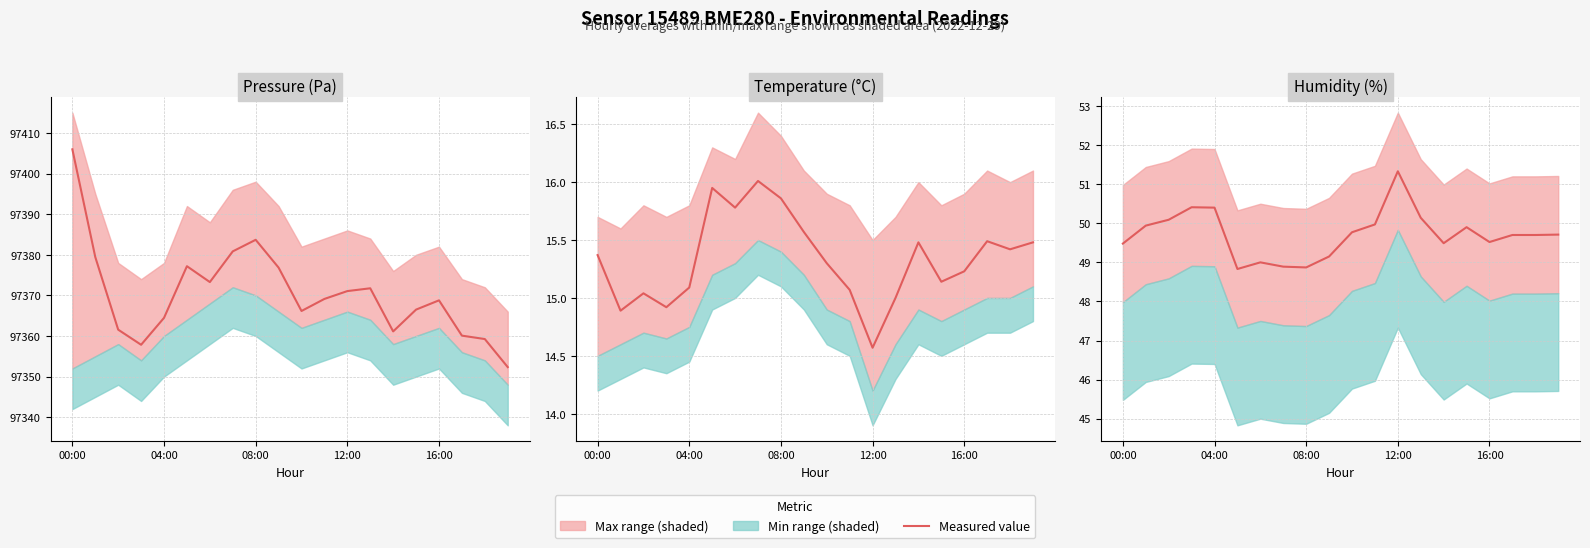

At which label does Humidity first exceed 49?

00:00